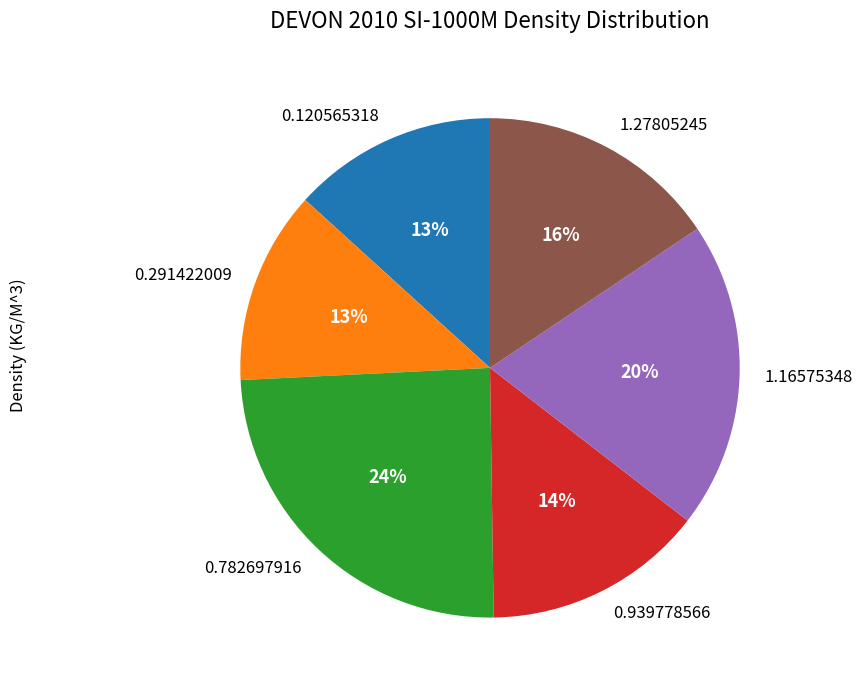

Count the number of slices in the pie.

6